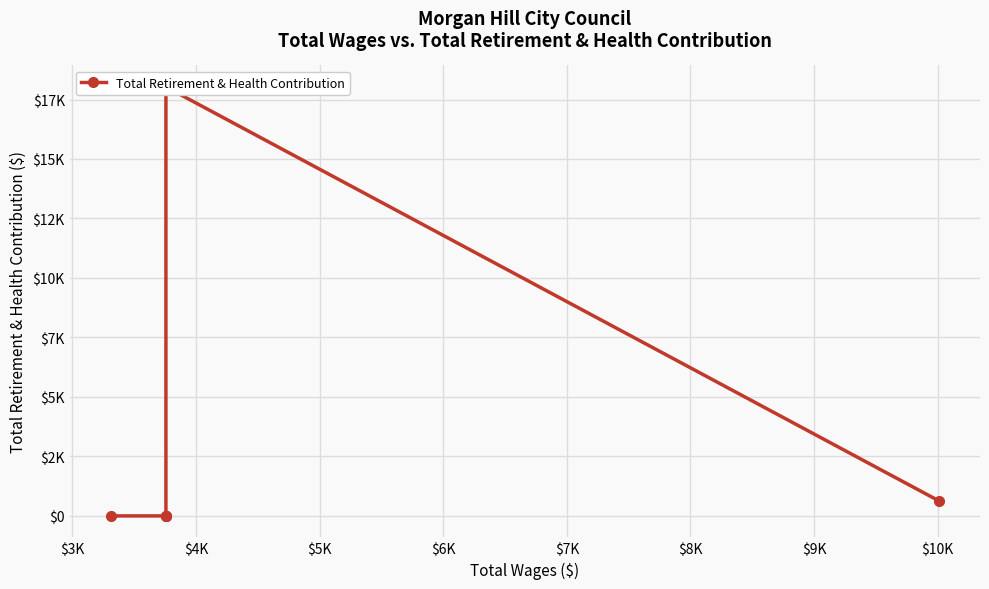

What is the label of the 4th point from the right?

$4K